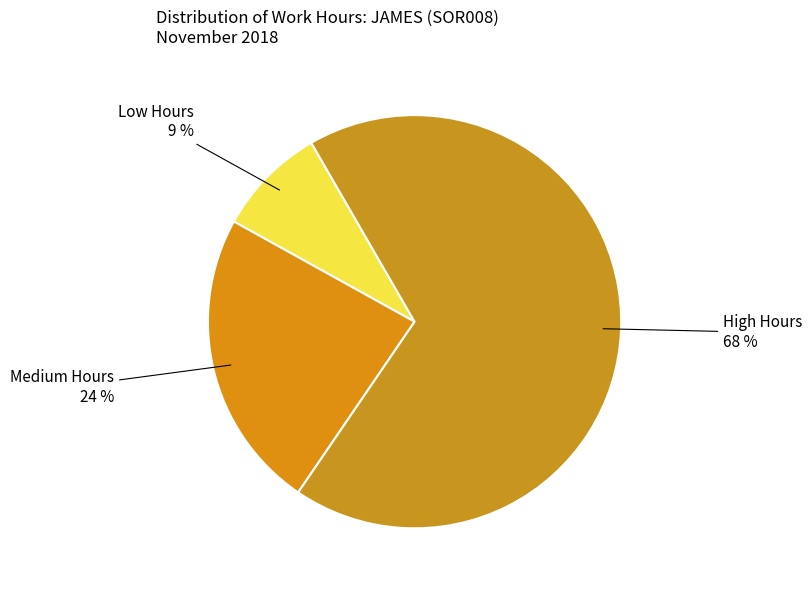

To the nearest percent, what is the average slice percentage?

33%